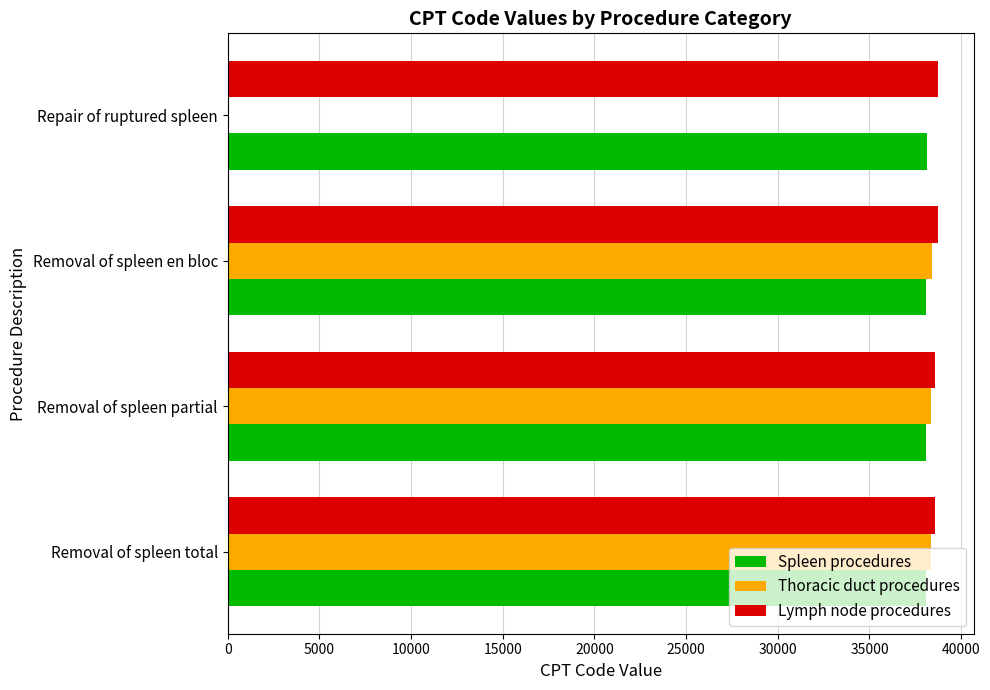

Is the value of Spleen procedures at Removal of spleen partial greater than the value of Thoracic duct procedures at Repair of ruptured spleen?

Yes